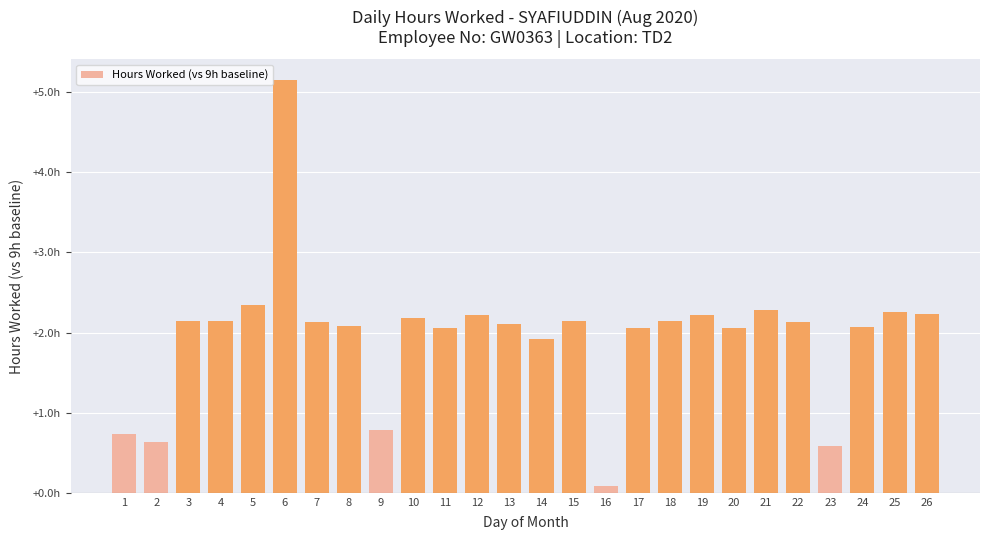

List the labels in order of value, smallest first.

16, 23, 2, 1, 9, 14, 11, 17, 20, 24, 8, 13, 7, 22, 15, 3, 4, 18, 10, 12, 19, 26, 25, 21, 5, 6